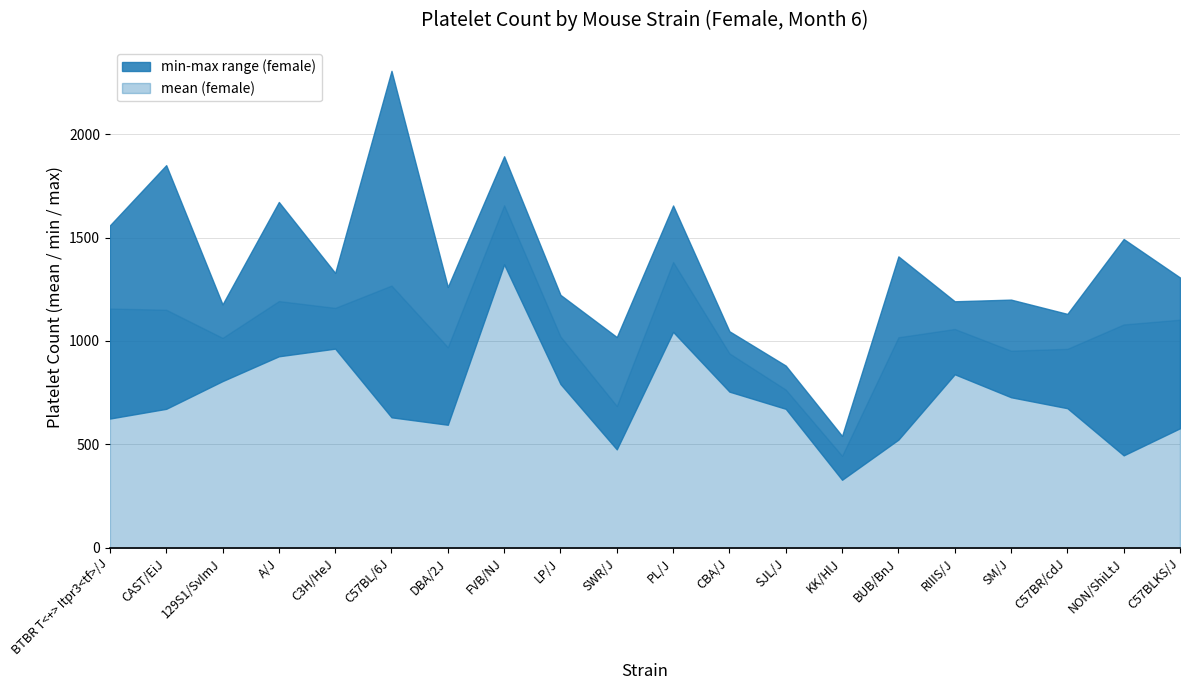

Reading left to right, list all the values displayed in this chart.

mean_f: BTBR T<+> Itpr3<tf>/J=1157	CAST/EiJ=1151	129S1/SvImJ=1015	A/J=1193	C3H/HeJ=1160	C57BL/6J=1268	DBA/2J=970	FVB/NJ=1656	LP/J=1022	SWR/J=686	PL/J=1382	CBA/J=940	SJL/J=765	KK/HlJ=445	BUB/BnJ=1018	RIIIS/J=1058	SM/J=953	C57BR/cdJ=962	NON/ShiLtJ=1080	C57BLKS/J=1103
minval_f: BTBR T<+> Itpr3<tf>/J=625	CAST/EiJ=672	129S1/SvImJ=806	A/J=926	C3H/HeJ=963	C57BL/6J=631	DBA/2J=595	FVB/NJ=1370	LP/J=792	SWR/J=476	PL/J=1044	CBA/J=755	SJL/J=672	KK/HlJ=329	BUB/BnJ=523	RIIIS/J=839	SM/J=728	C57BR/cdJ=675	NON/ShiLtJ=447	C57BLKS/J=578
maxval_f: BTBR T<+> Itpr3<tf>/J=1559	CAST/EiJ=1850	129S1/SvImJ=1177	A/J=1672	C3H/HeJ=1329	C57BL/6J=2306	DBA/2J=1261	FVB/NJ=1893	LP/J=1223	SWR/J=1019	PL/J=1655	CBA/J=1047	SJL/J=881	KK/HlJ=541	BUB/BnJ=1409	RIIIS/J=1192	SM/J=1200	C57BR/cdJ=1131	NON/ShiLtJ=1493	C57BLKS/J=1307